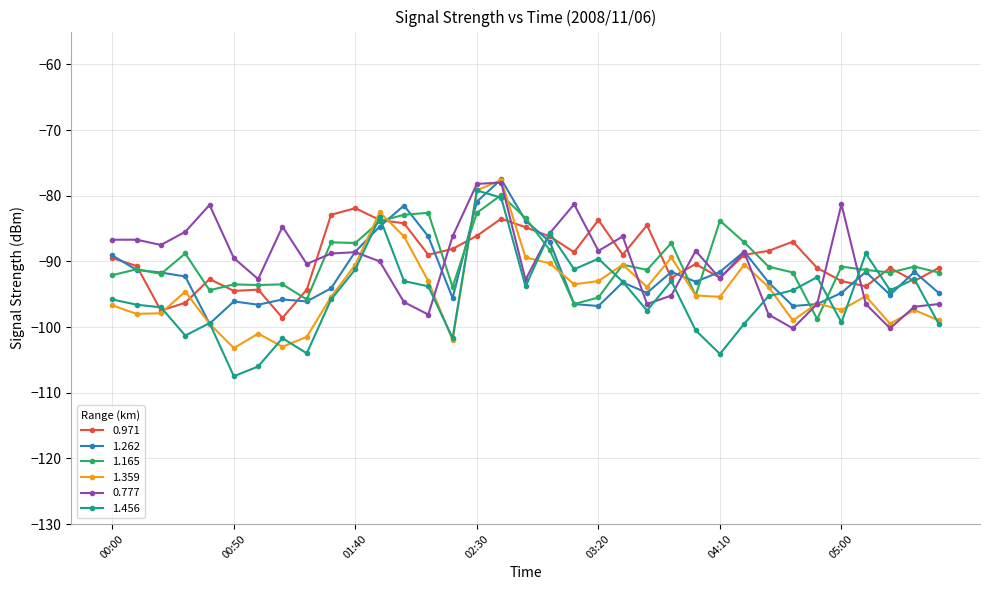

Which series has the widest spread of values?

1.456